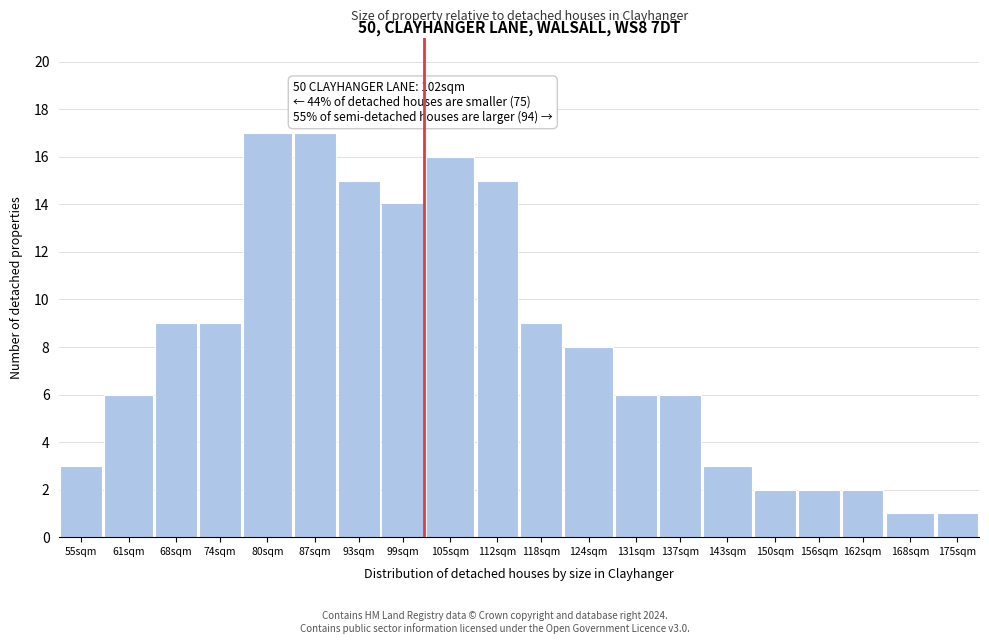

Reading left to right, what are all the values shown in this chart?

3	6	9	9	17	17	15	14	16	15	9	8	6	6	3	2	2	2	1	1